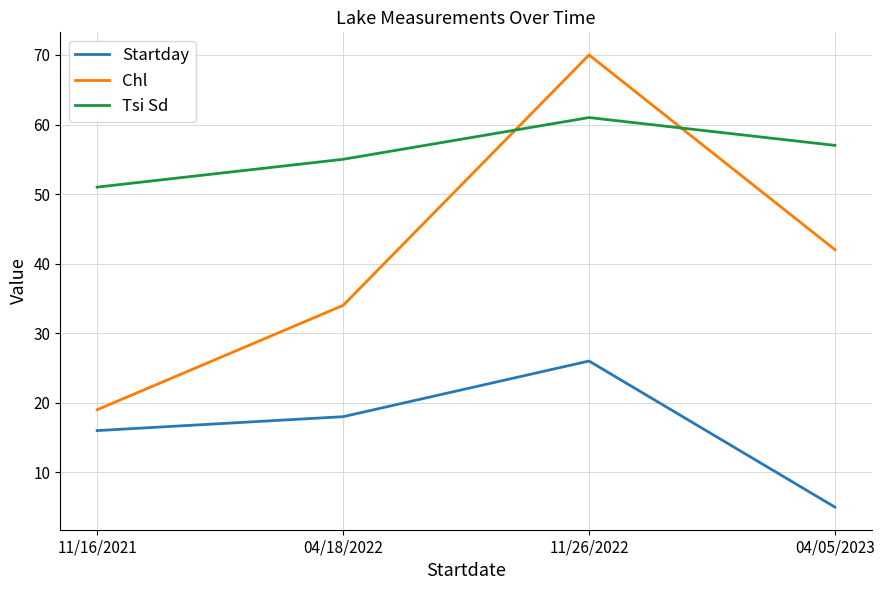

Where is the first local maximum for Startday?

11/26/2022